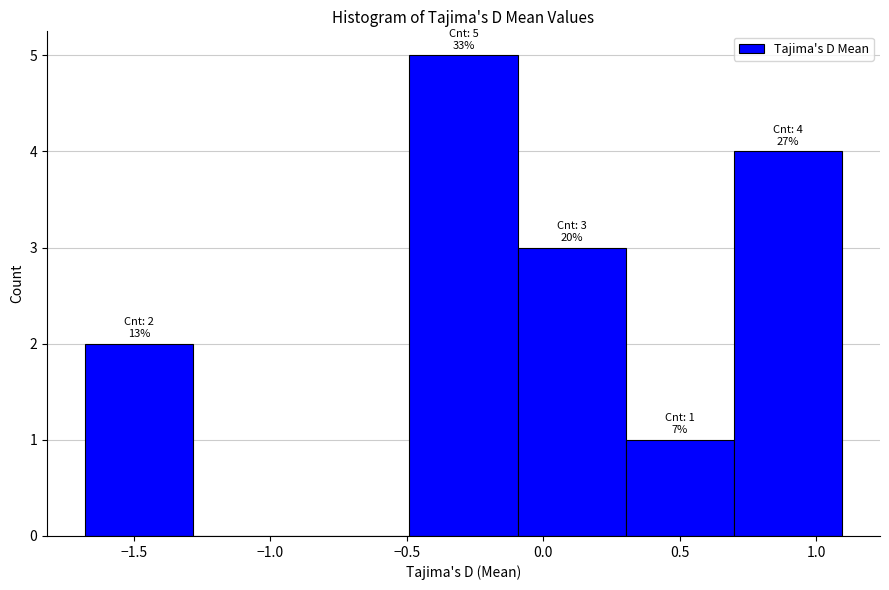

Over which range of the x-axis is the bar tallest?

-0.5 to -0.1